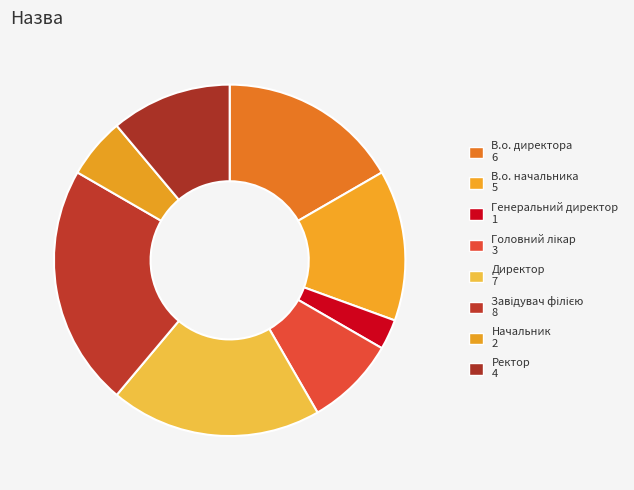

Is there a majority slice in this chart?

No